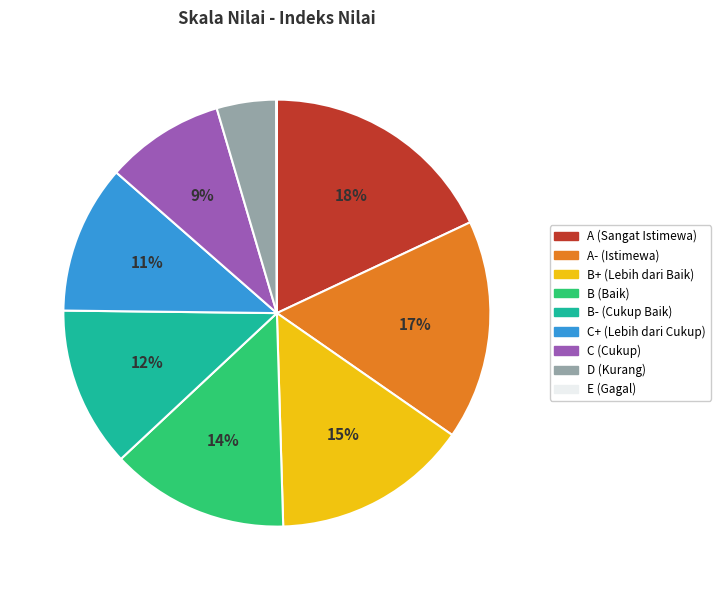

Is there a majority slice in this chart?

No